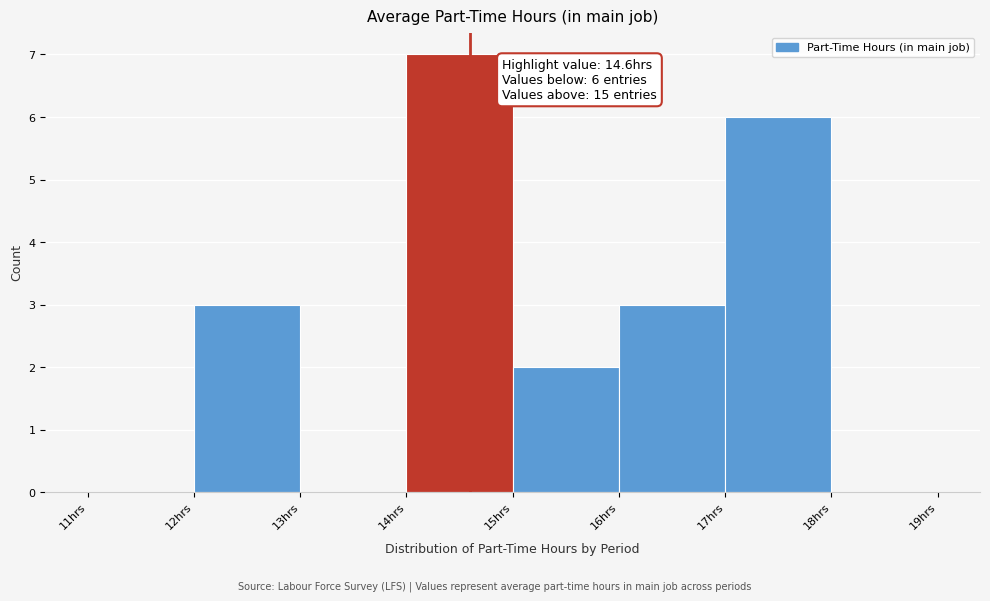

Which range on the x-axis has the tallest bar?

14 to 15